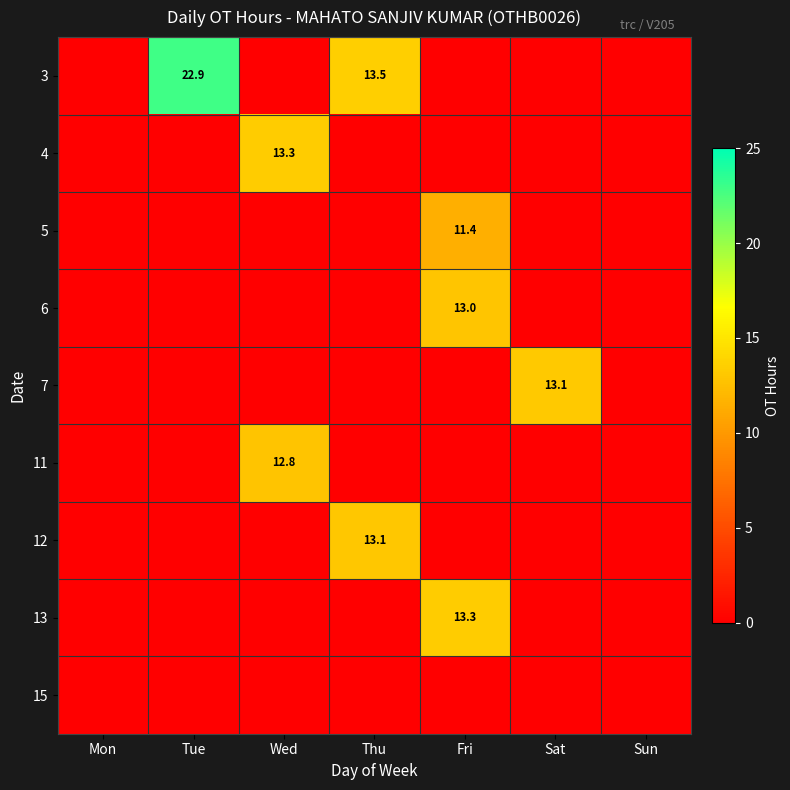

How many data points does each series have?

7